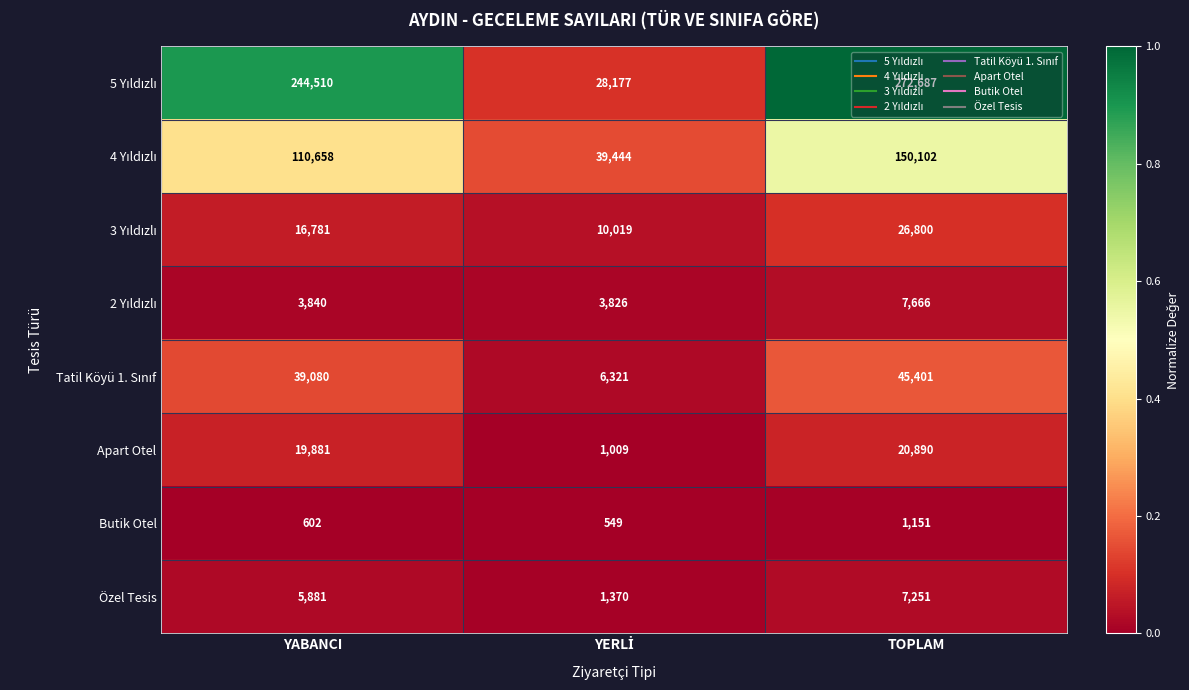

What is the spread (max minus min) of values at YABANCI?

243908